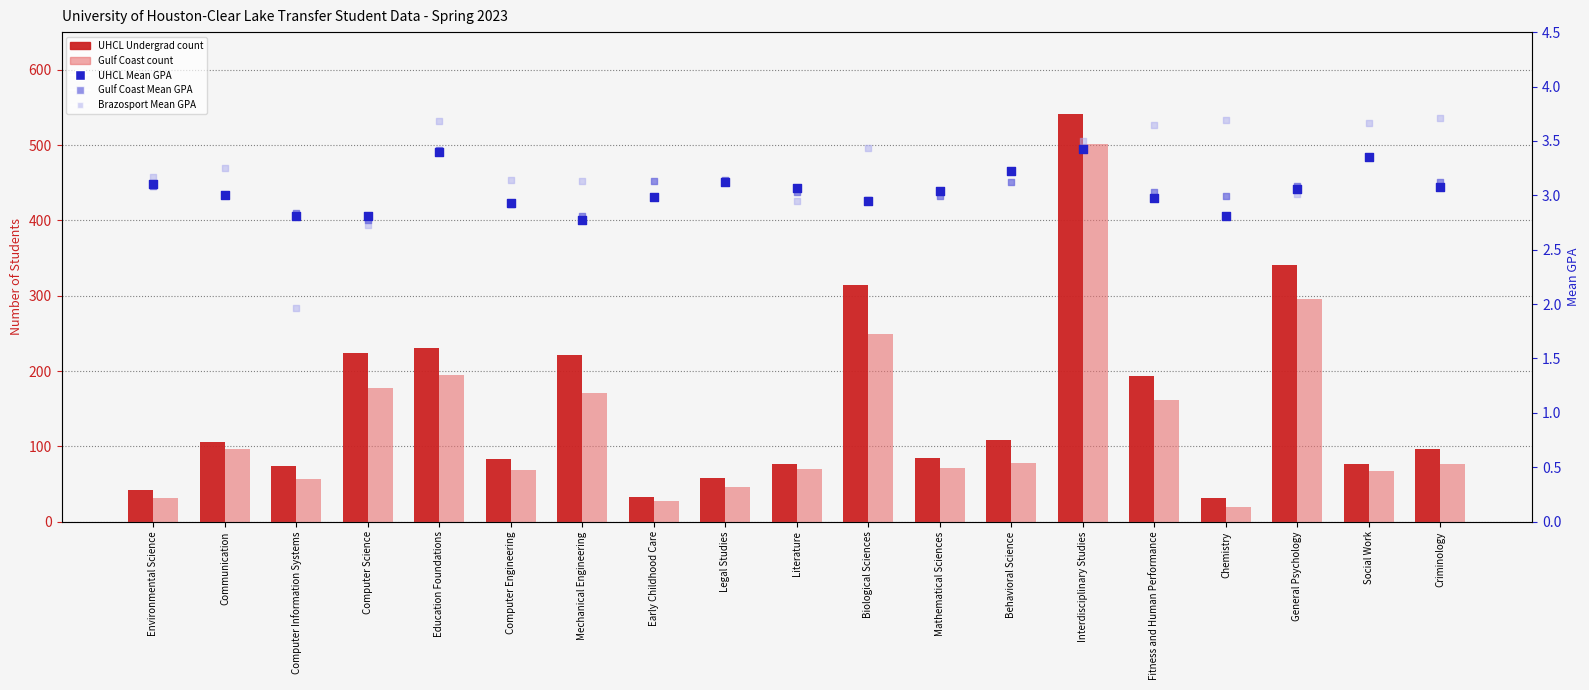

Which series has the largest Y range (max minus min)?

UHCL Undergrad